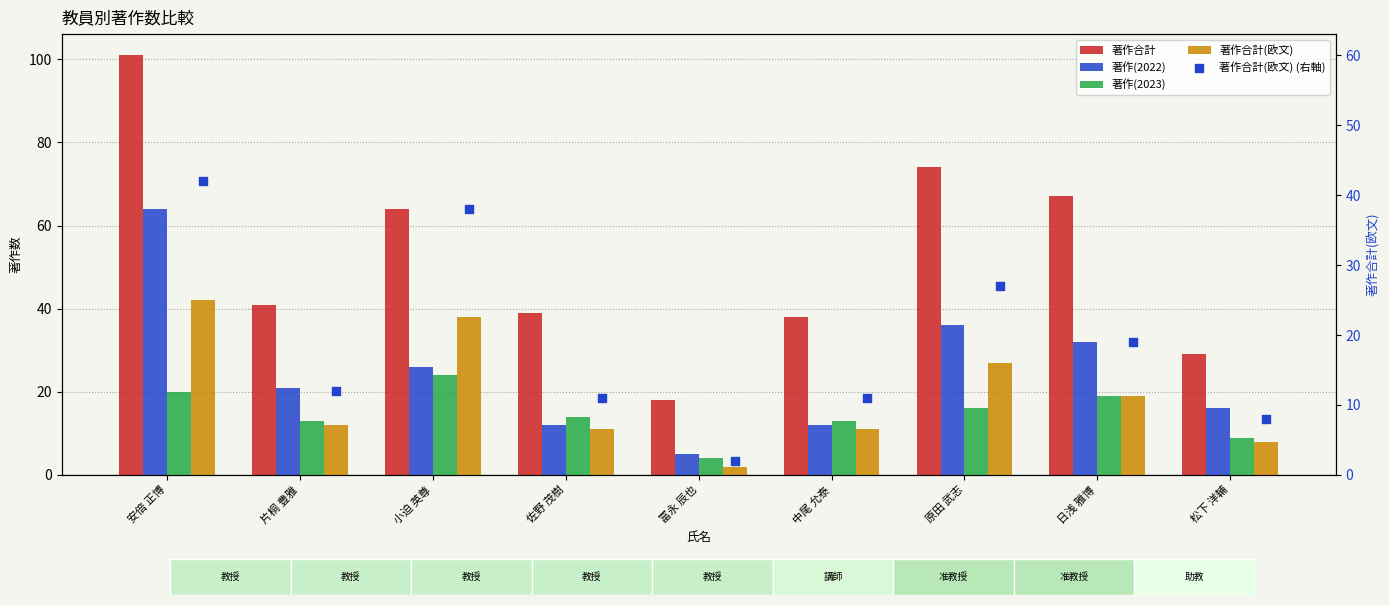

Which series reaches the maximum Y coordinate?

著作合計